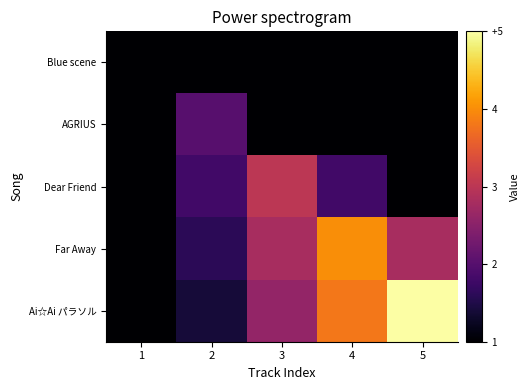

What is the spread (max minus min) of values at 3?

2.0